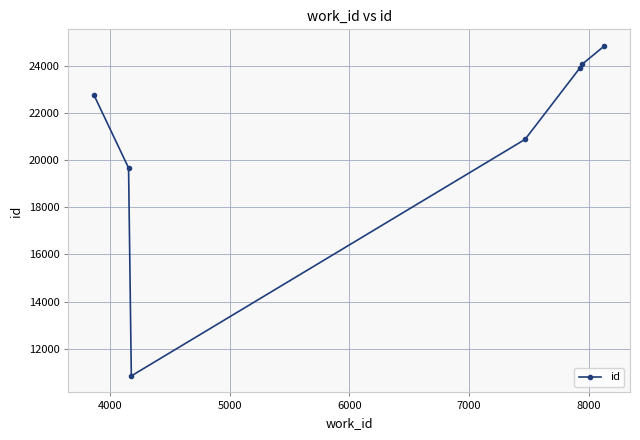

What is the value of the 1st point from the left?

22773